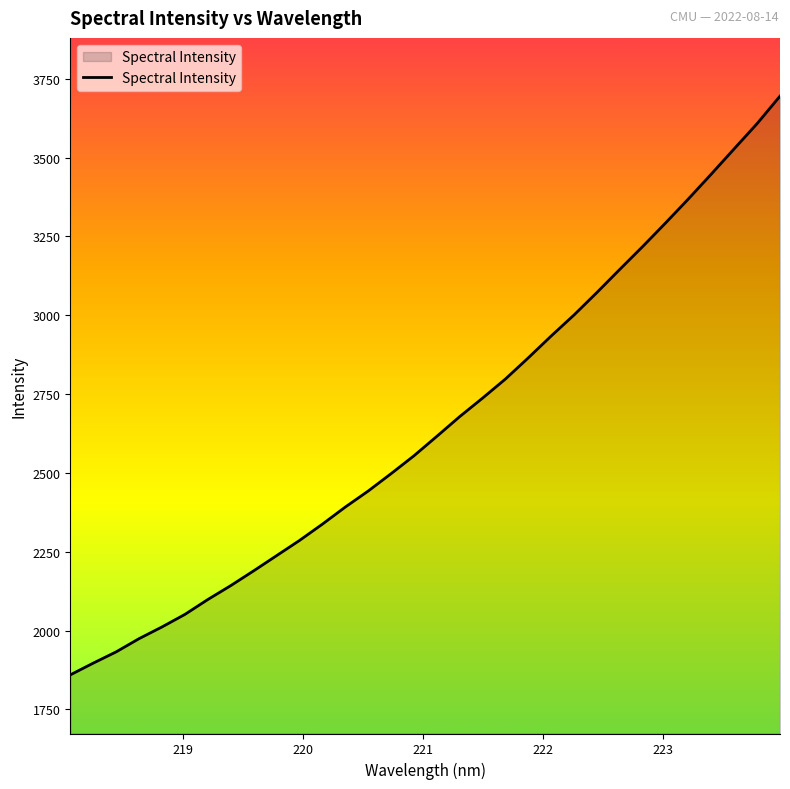

True or false: the data has more than 2 interior local peaks.

False